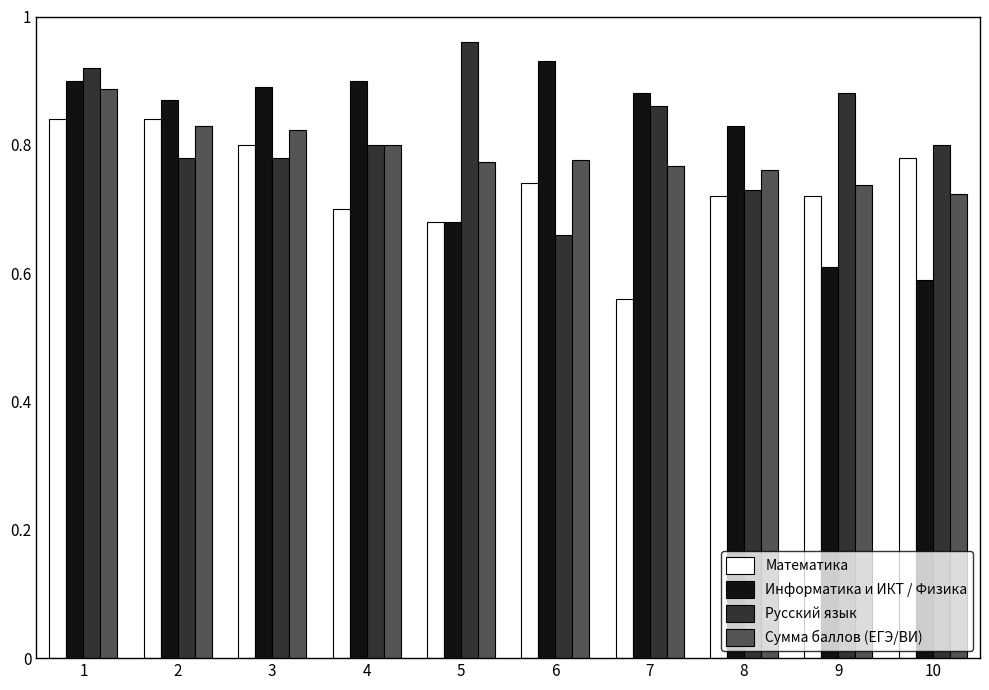

What are all the series names shown in the legend?

Математика, Информатика и ИКТ / Физика, Русский язык, Сумма баллов (ЕГЭ/ВИ)